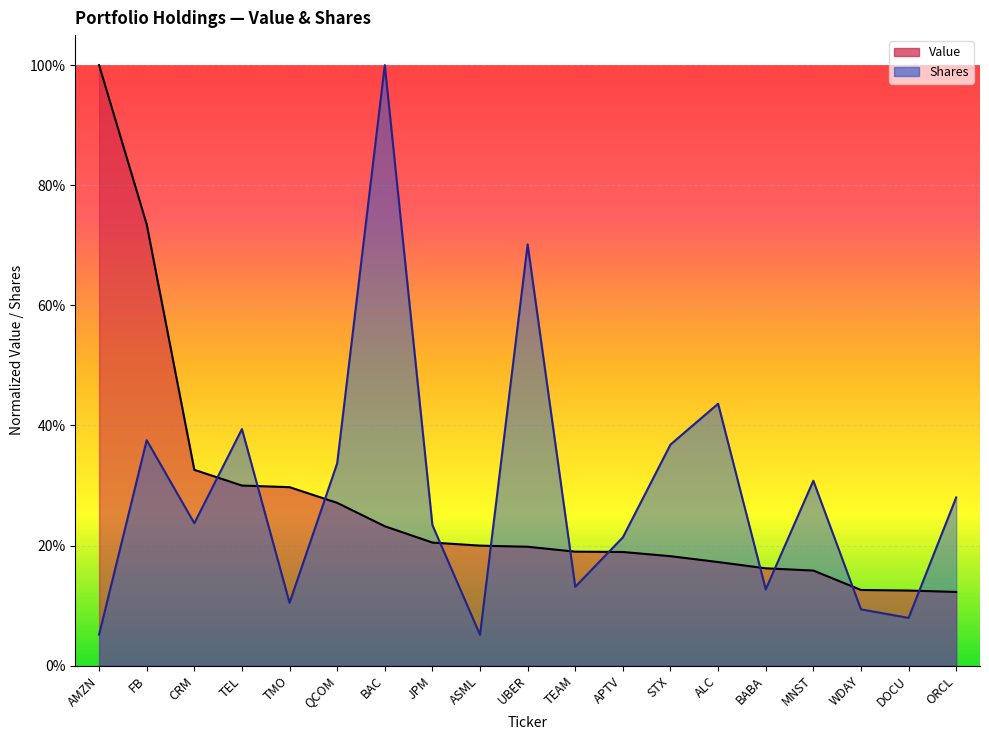

In Shares, how many points are higher than both neighbors (excluding endpoints)?

6